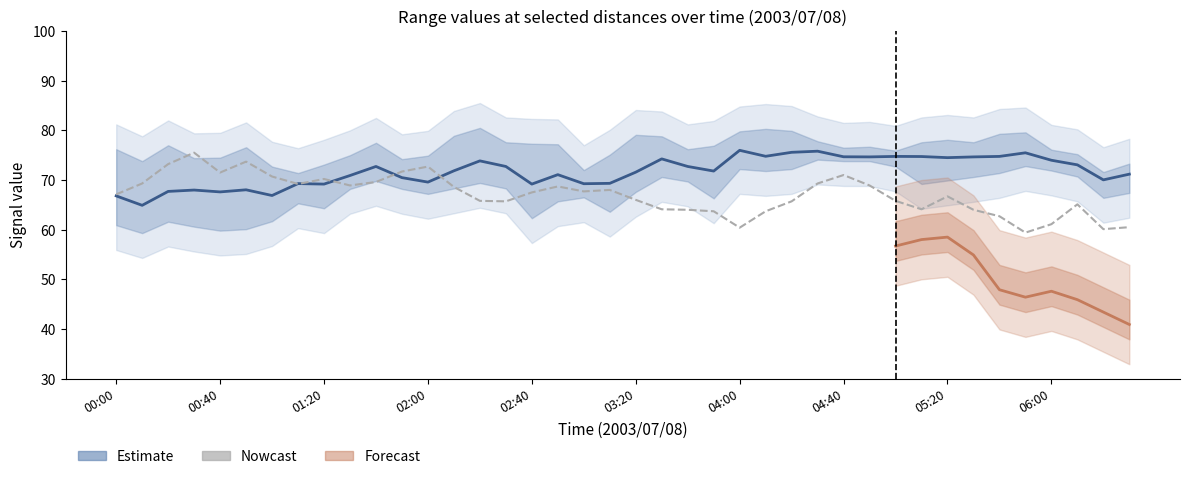

What is the label of the 2nd point from the right?

06:20